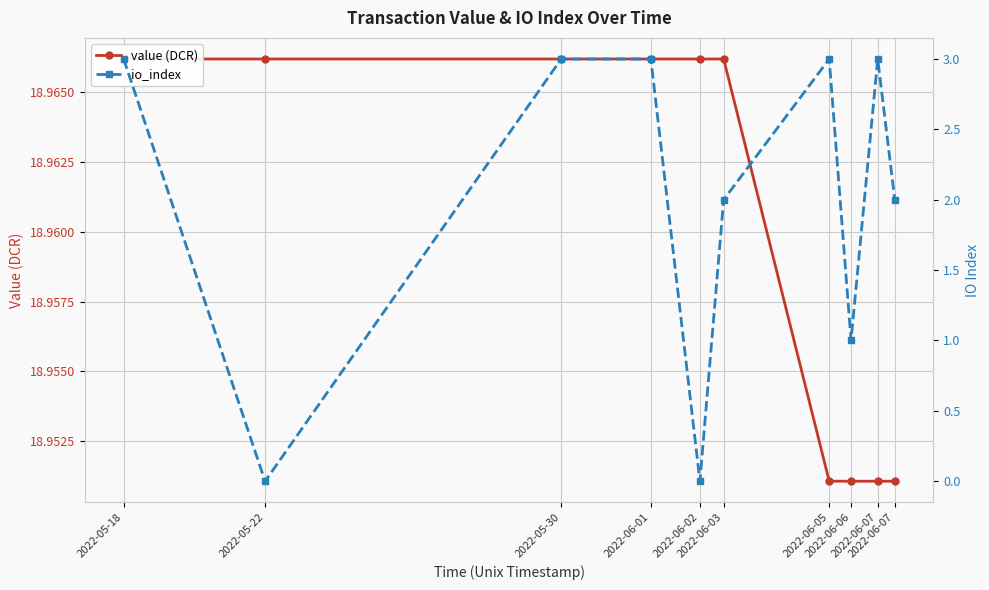

What is the sum of the io_index values at 2022-06-01 and 2022-06-07?

6.0